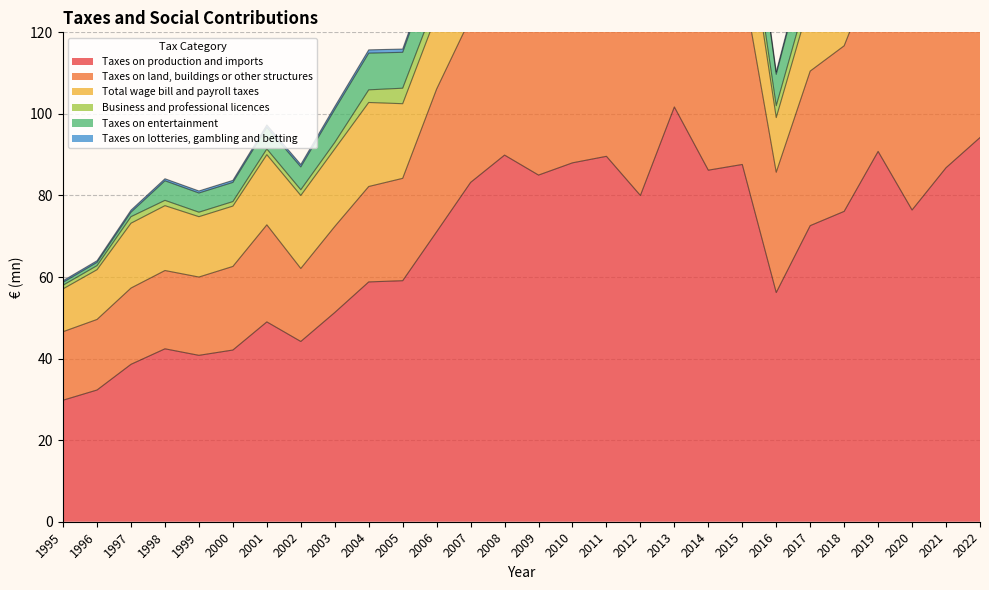

How many lines are shown in the chart?

6